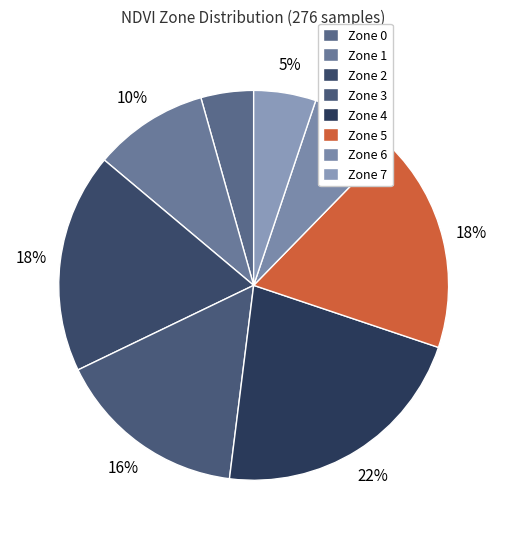

Rank the categories by value from highest to lowest.

Zone 4, Zone 2, Zone 5, Zone 3, Zone 1, Zone 6, Zone 7, Zone 0